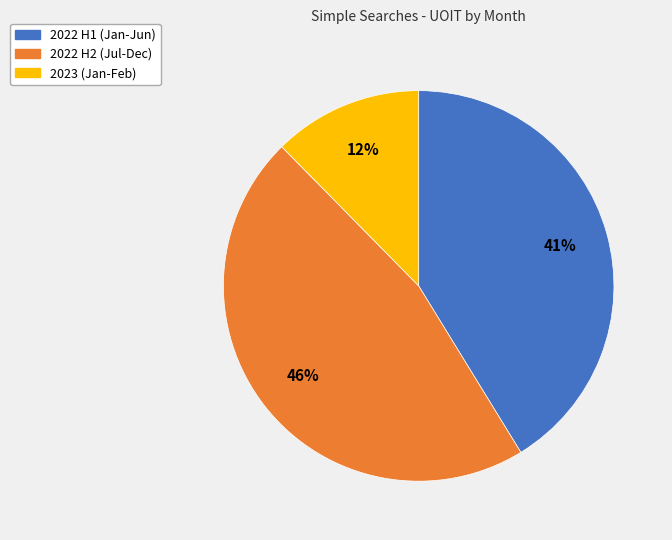

To the nearest percent, what is the difference between the largest and smallest slice percentages?

34%